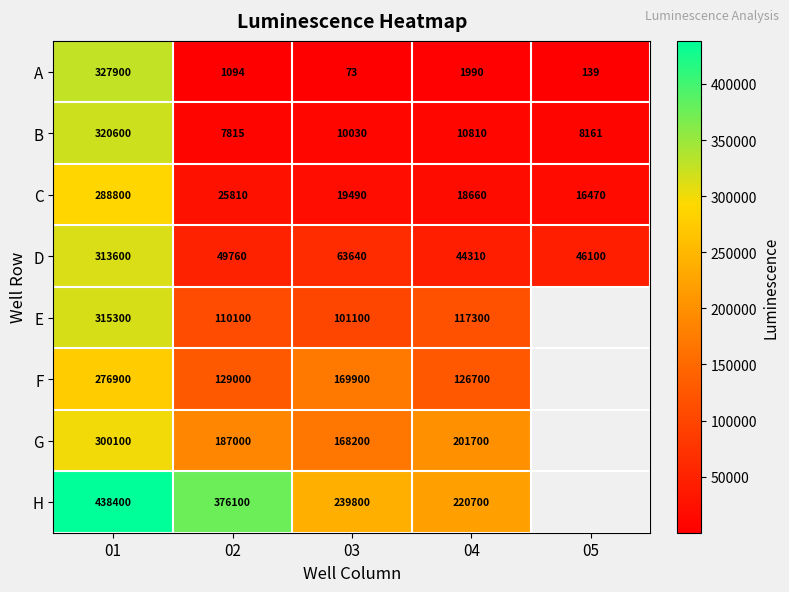

The D series shows 44310 at 04. True or false?

True